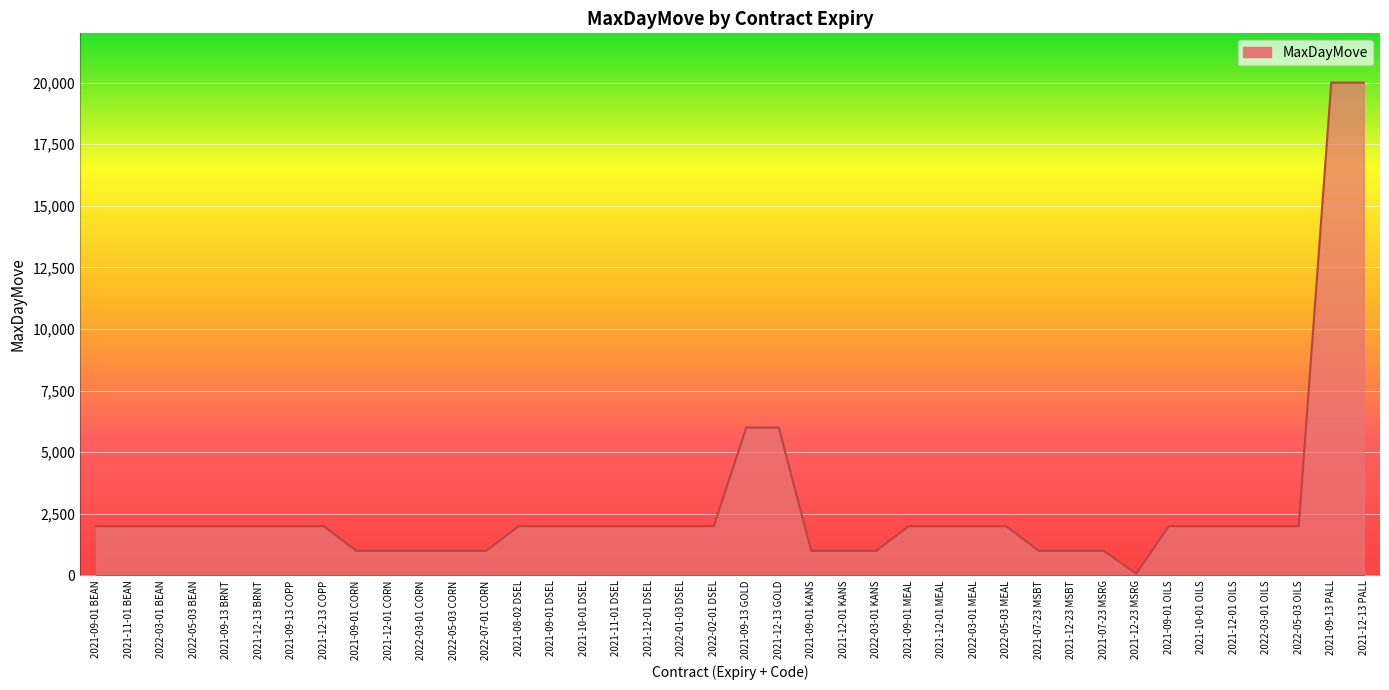

What is the difference between the maximum and minimum values?

19930